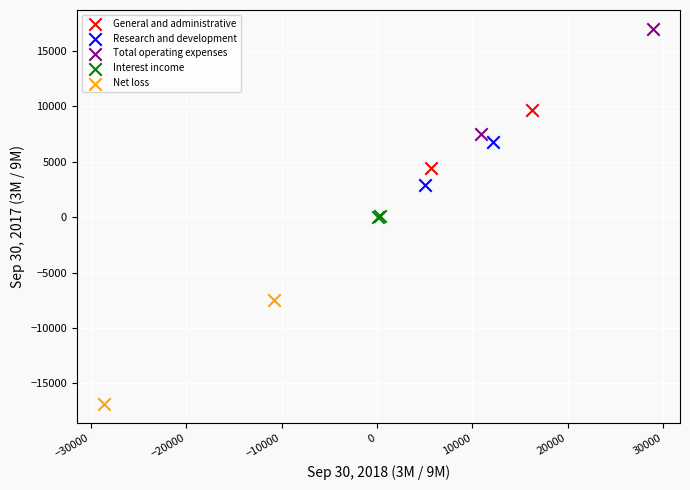

Which series contains the lowest Y value?

Net loss